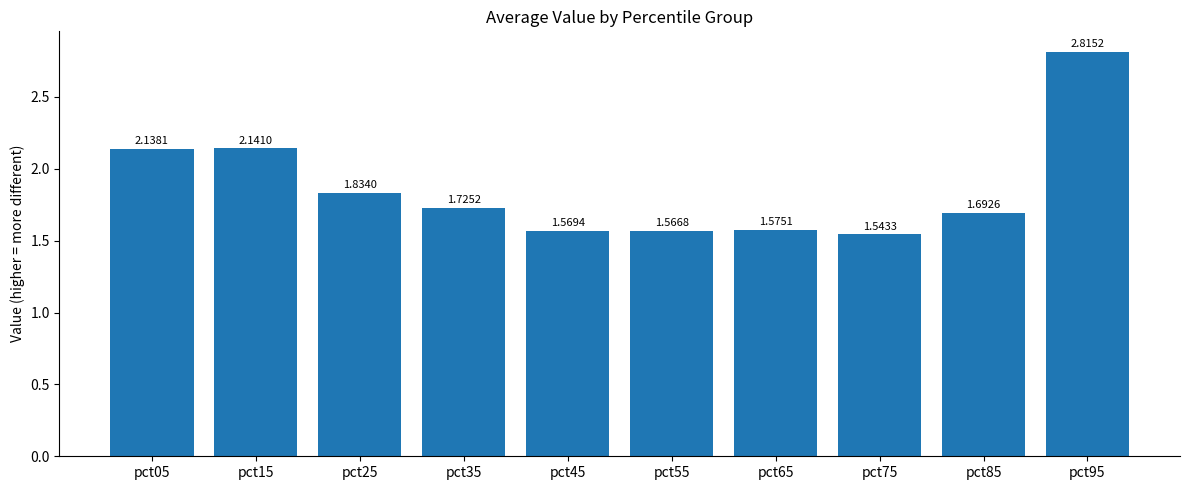

What is the difference between the values at pct95 and pct15?

0.7